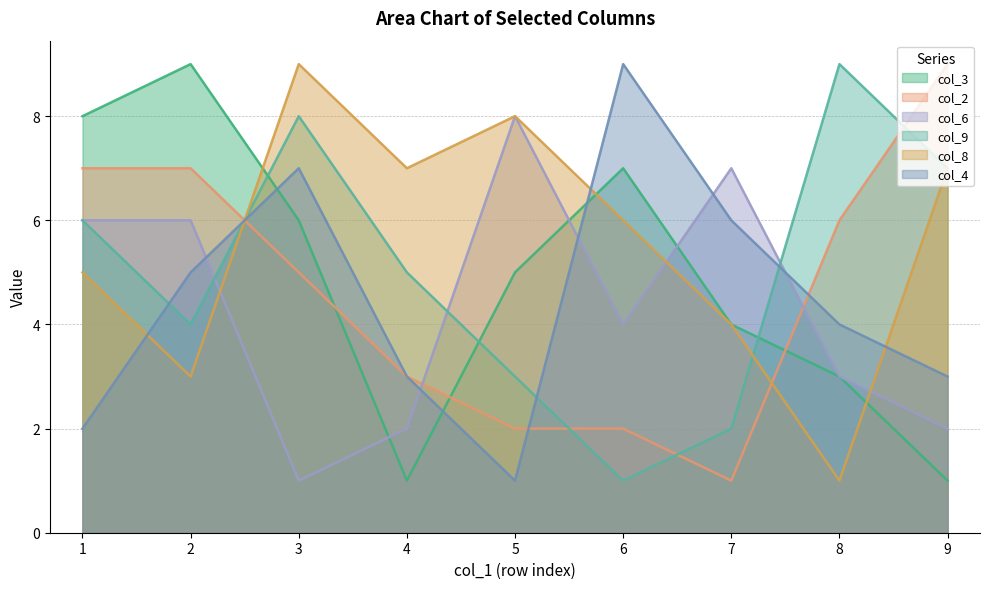

How many lines are shown in the chart?

6